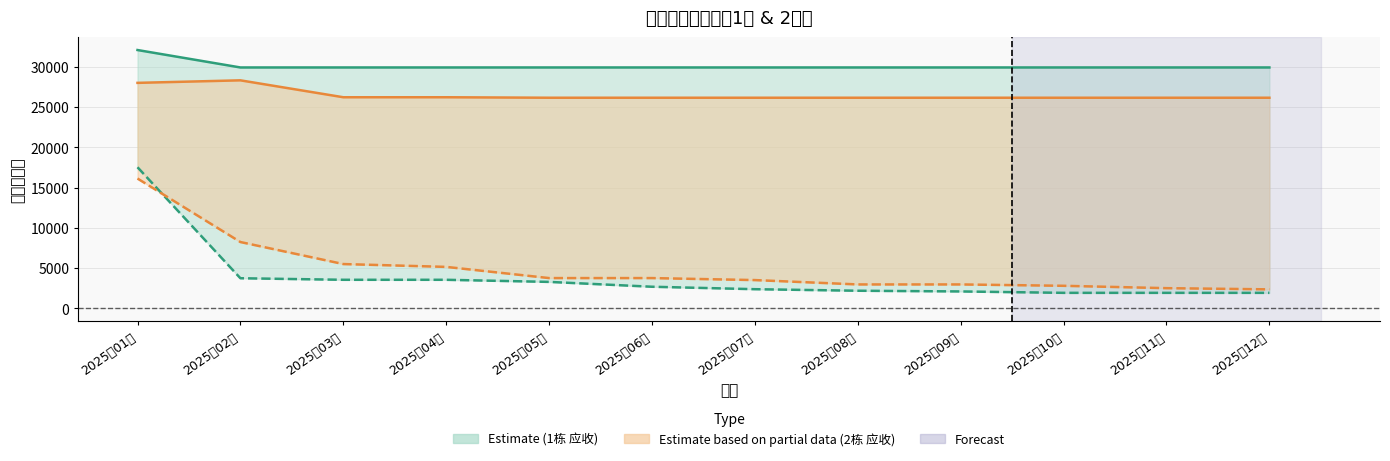

Which series has the largest range (max minus min)?

1栋_实收